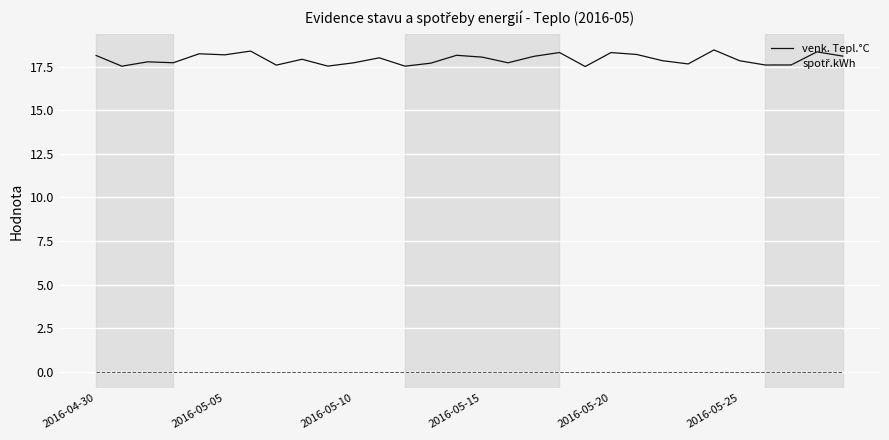

Which series has the widest spread of values?

venk. Tepl.°C